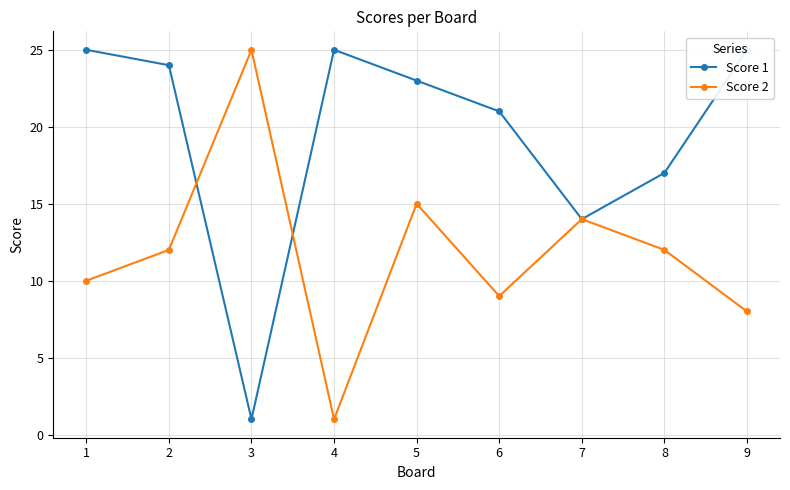

The value of Score 1 at 4 is 36. True or false?

False